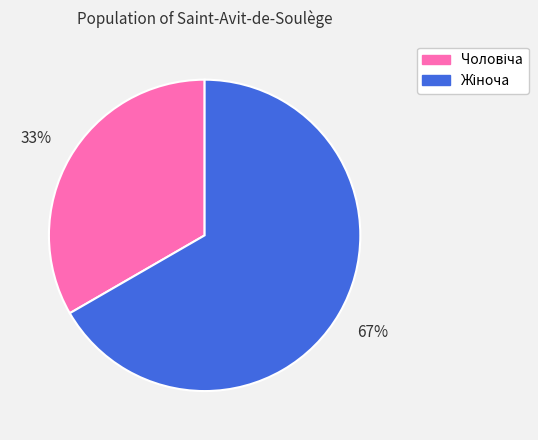

Does any single category account for the majority?

Yes